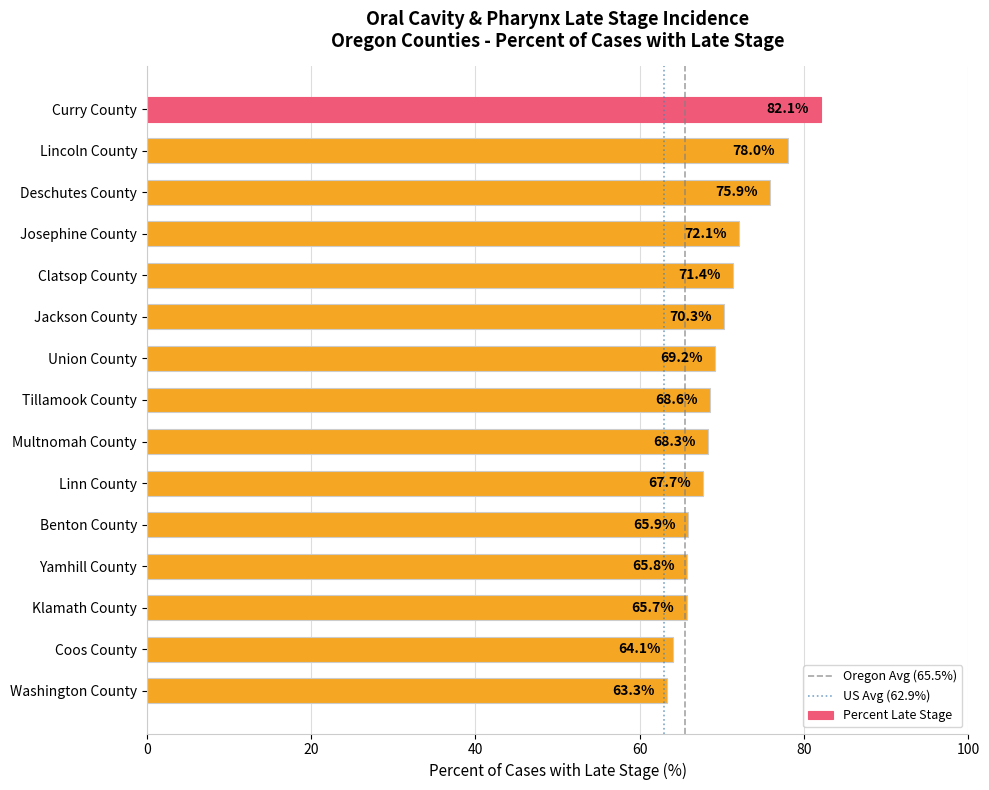

Is it true that the value at Coos County is 64.1?

True